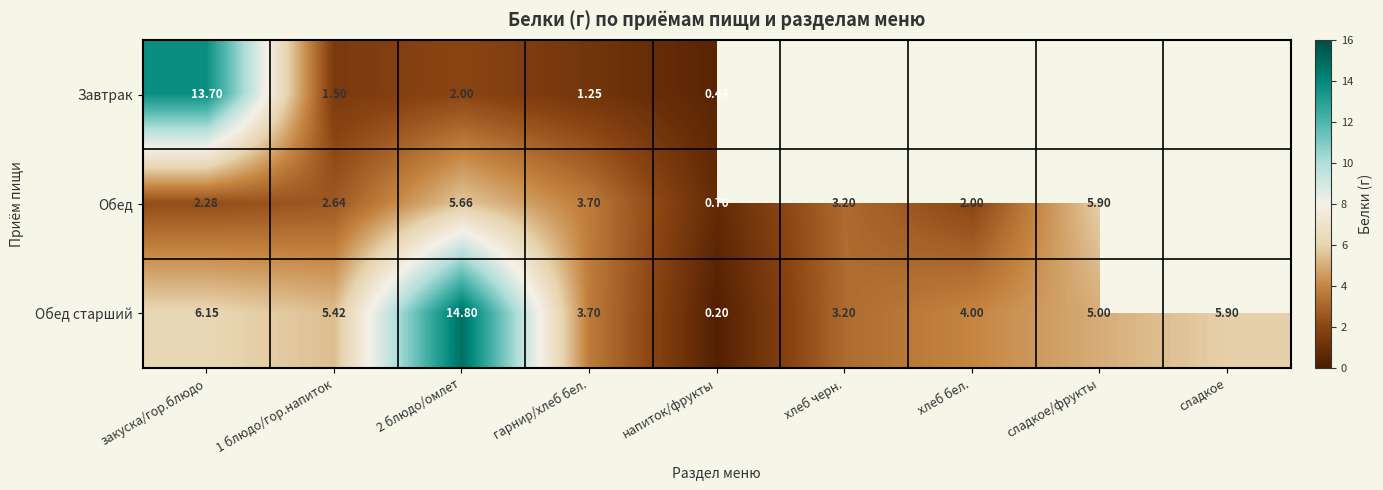

At which label does Обед старший first exceed 5?

закуска/гор.блюдо